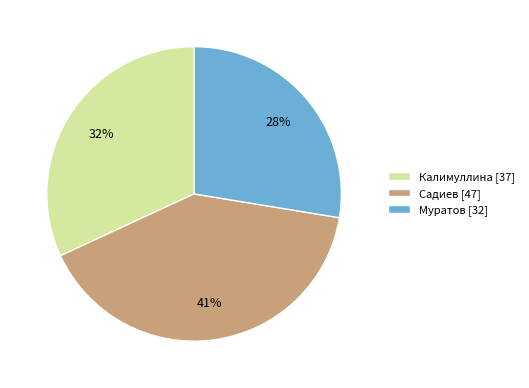

To the nearest percent, what portion does Садиев represent?

41%